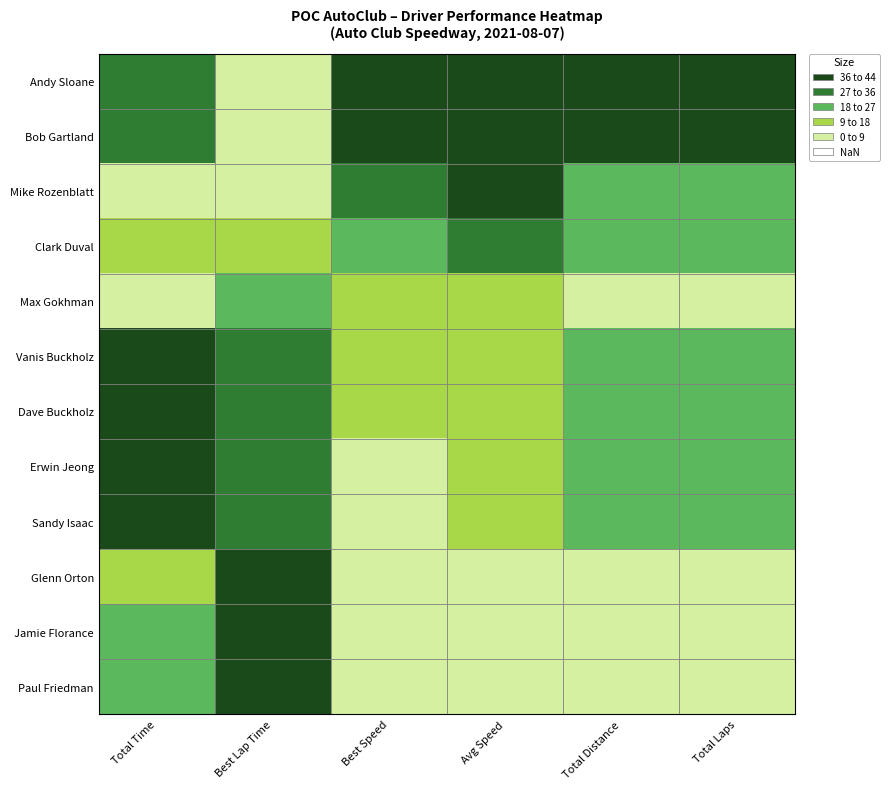

Reading right to left, what are all the values shown in this chart?

Andy Sloane: Total Laps=44.0	Total Distance=44.0	Avg Speed=43.5	Best Speed=44.0	Best Lap Time=0.0	Total Time=34.5
Bob Gartland: Total Laps=44.0	Total Distance=44.0	Avg Speed=44.0	Best Speed=42.0	Best Lap Time=1.7	Total Time=33.8
Mike Rozenblatt: Total Laps=22.0	Total Distance=22.0	Avg Speed=36.1	Best Speed=34.0	Best Lap Time=8.8	Total Time=9.0
Clark Duval: Total Laps=22.0	Total Distance=22.0	Avg Speed=29.4	Best Speed=26.3	Best Lap Time=16.0	Total Time=17.8
Max Gokhman: Total Laps=0.0	Total Distance=0.0	Avg Speed=14.3	Best Speed=17.3	Best Lap Time=24.9	Total Time=0.0
Vanis Buckholz: Total Laps=22.0	Total Distance=22.0	Avg Speed=14.5	Best Speed=13.1	Best Lap Time=29.4	Total Time=39.1
Dave Buckholz: Total Laps=22.0	Total Distance=22.0	Avg Speed=14.5	Best Speed=12.8	Best Lap Time=29.7	Total Time=39.2
Erwin Jeong: Total Laps=22.0	Total Distance=22.0	Avg Speed=13.4	Best Speed=8.8	Best Lap Time=33.9	Total Time=40.9
Sandy Isaac: Total Laps=22.0	Total Distance=22.0	Avg Speed=11.4	Best Speed=7.4	Best Lap Time=35.6	Total Time=44.0
Glenn Orton: Total Laps=0.0	Total Distance=0.0	Avg Speed=4.7	Best Speed=4.3	Best Lap Time=39.0	Total Time=13.6
Jamie Florance: Total Laps=0.0	Total Distance=0.0	Avg Speed=0.0	Best Speed=0.2	Best Lap Time=43.7	Total Time=20.8
Paul Friedman: Total Laps=0.0	Total Distance=0.0	Avg Speed=1.2	Best Speed=0.0	Best Lap Time=44.0	Total Time=18.9